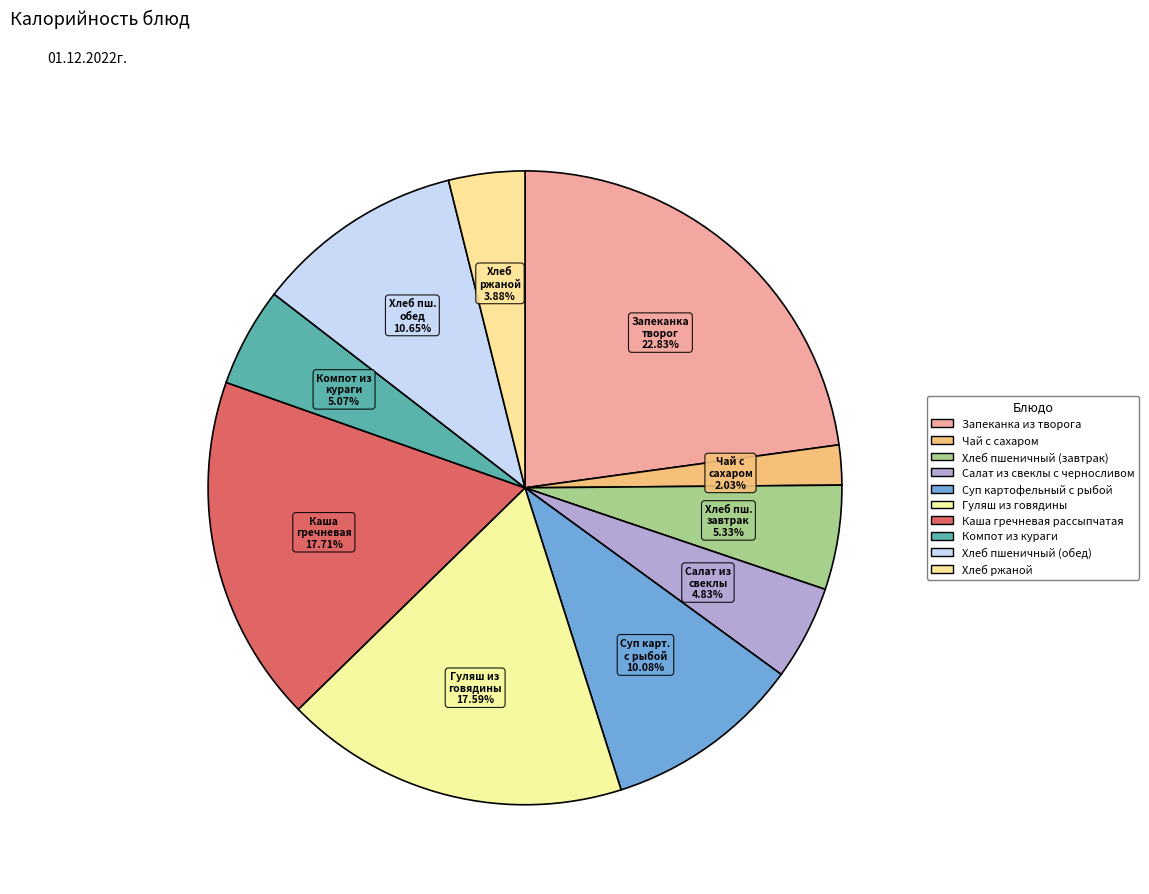

Count the number of slices in the pie.

10